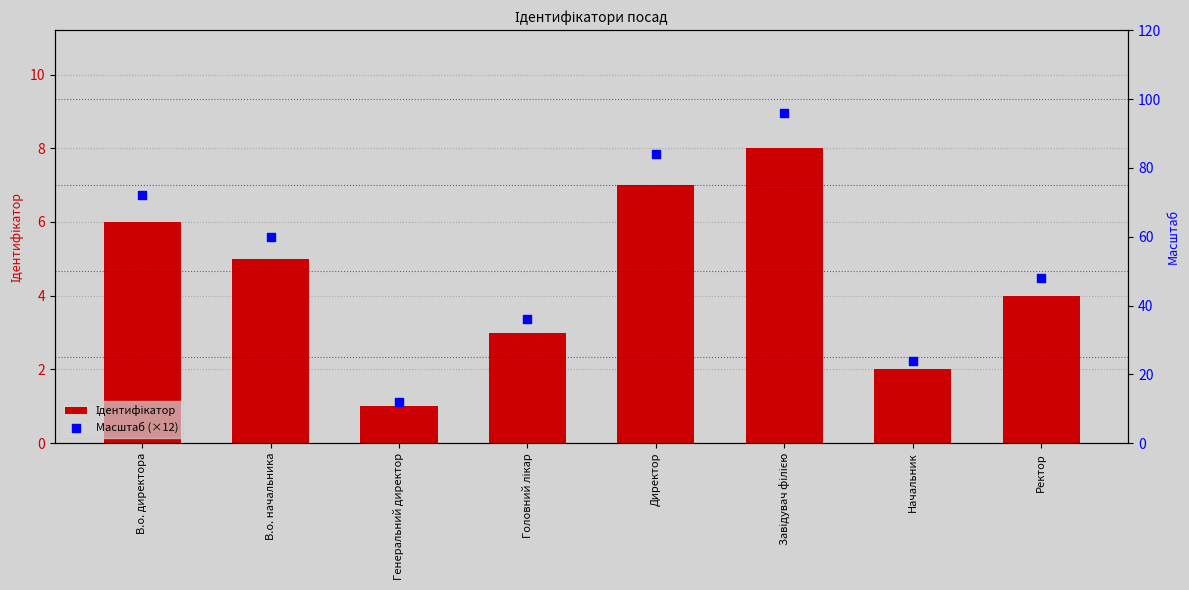

At which category is the sum across all series the highest?

Завідувач філією